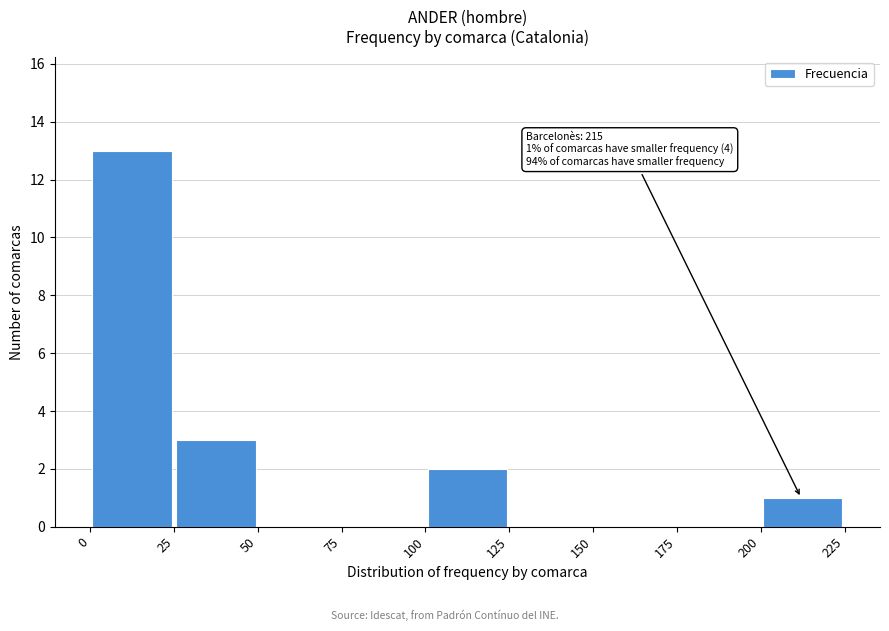

Over which range of the x-axis is the bar tallest?

0 to 25